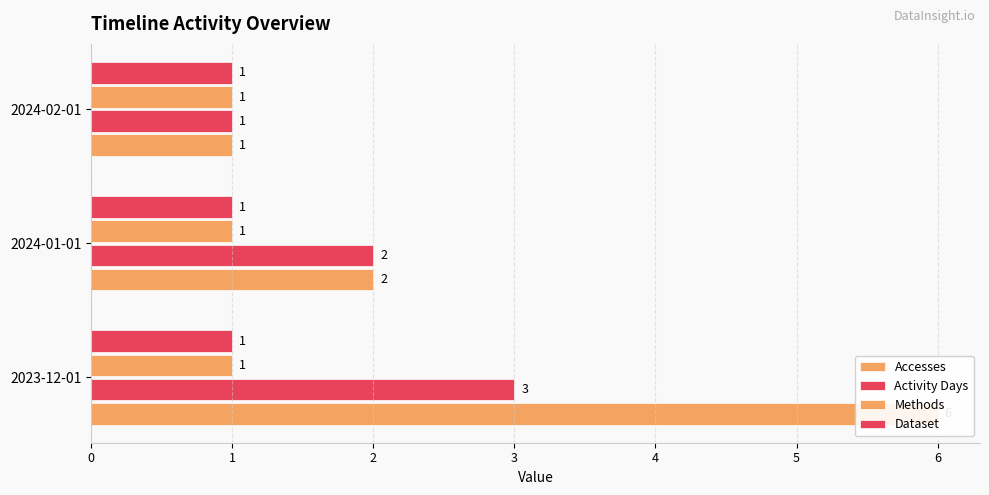

At how many categories does at least one series exceed 4?

1